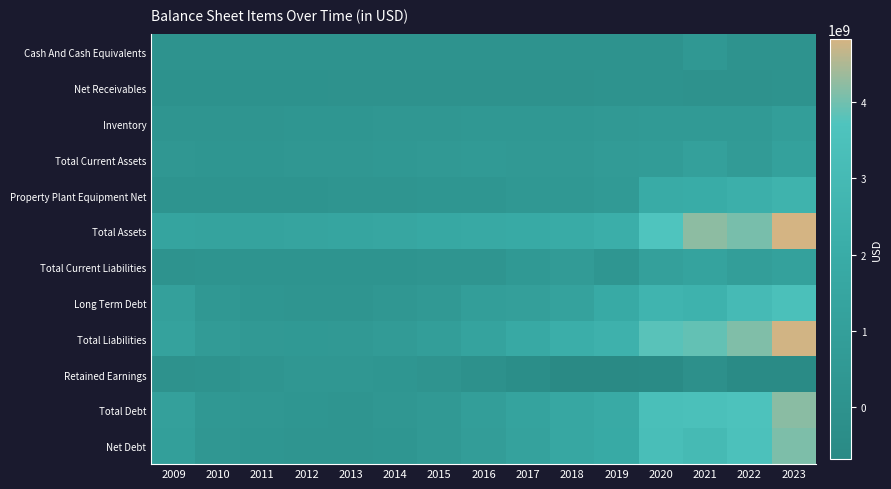

Reading left to right, extract all data points from this chart.

Cash And Cash Equivalents: 2009=66218000	2010=93057000	2011=53129000	2012=70271000	2013=52566000	2014=71470000	2015=40203000	2016=59178000	2017=62015000	2018=54844000	2019=50371000	2020=90464000	2021=439144000	2022=71058000	2023=101261000
Net Receivables: 2009=2998000	2010=1453000	2011=1821000	2012=1844000	2013=5798000	2014=5963000	2015=10004000	2016=11118000	2017=15386000	2018=15263000	2019=42206000	2020=34965000	2021=20546000	2022=26260000	2023=56290000
Inventory: 2009=249614000	2010=234684000	2011=258905000	2012=315873000	2013=338385000	2014=364680000	2015=408919000	2016=470195000	2017=465715000	2018=490927000	2019=581241000	2020=623490000	2021=630655000	2022=590927000	2023=957172000
Total Current Assets: 2009=356715000	2010=337597000	2011=319351000	2012=396375000	2013=406215000	2014=458950000	2015=548348000	2016=616933000	2017=559065000	2018=569969000	2019=709639000	2020=764497000	2021=1100362000	2022=717367000	2023=1156947000
Property Plant Equipment Net: 2009=129878000	2010=138214000	2011=152081000	2012=173053000	2013=207697000	2014=250612000	2015=290632000	2016=332225000	2017=437089000	2018=490988000	2019=589513000	2020=1927789000	2021=2054108000	2022=2242131000	2023=2502505000
Total Assets: 2009=1363038000	2010=1322237000	2011=1311131000	2012=1407741000	2013=1453692000	2014=1566780000	2015=1700838000	2016=1813874000	2017=1863451000	2018=1934339000	2019=2177895000	2020=3716456000	2021=4223746000	2022=4063562000	2023=4819656000
Total Current Liabilities: 2009=98483000	2010=159083000	2011=136610000	2012=142786000	2013=133810000	2014=164821000	2015=215492000	2016=227026000	2017=513402000	2018=720945000	2019=288583000	2020=1092484000	2021=1321165000	2022=911891000	2023=1162874000
Long Term Debt: 2009=1062461000	2010=468591000	2011=347763000	2012=258385000	2013=262071000	2014=396930000	2015=562207000	2016=920772000	2017=1050101000	2018=1260459000	2019=1894123000	2020=2602305000	2021=2445848000	2022=3065804000	2023=3477357000
Total Liabilities: 2009=1260801000	2010=707541000	2011=572923000	2012=512795000	2013=522202000	2014=702614000	2015=960358000	2016=1347022000	2017=1763167000	2018=2186697000	2019=2411991000	2020=3808652000	2021=3888892000	2022=4129596000	2023=4791246000
Retained Earnings: 2009=16022000	2010=88885000	2011=205712000	2012=352287000	2013=403266000	2014=346478000	2015=196112000	2016=-62375000	2017=-342957000	2018=-663421000	2019=-681914000	2020=-574110000	2021=-149983000	2022=-578079000	2023=-514078000
Total Debt: 2009=1077763000	2010=470516000	2011=362055000	2012=272352000	2013=262071000	2014=400969000	2015=566053000	2016=924902000	2017=1328744000	2018=1665651000	2019=1902037000	2020=3391531000	2021=3460562000	2022=3613728000	2023=4206479000
Net Debt: 2009=1011545000	2010=377459000	2011=308926000	2012=202081000	2013=209505000	2014=329499000	2015=525850000	2016=865724000	2017=1266729000	2018=1610807000	2019=1851666000	2020=3301067000	2021=3021418000	2022=3542670000	2023=4105218000